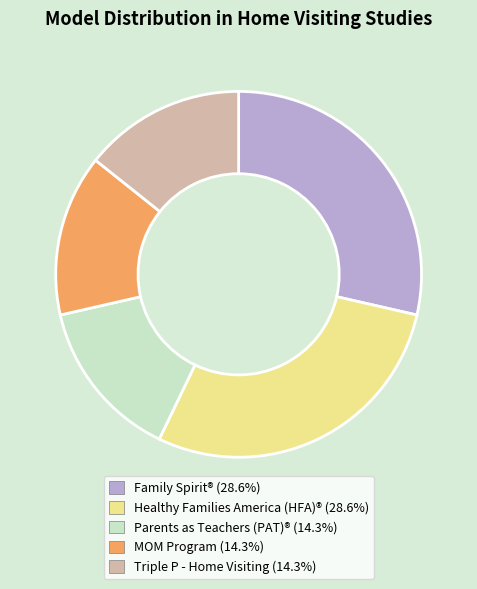

Does any single category account for the majority?

No